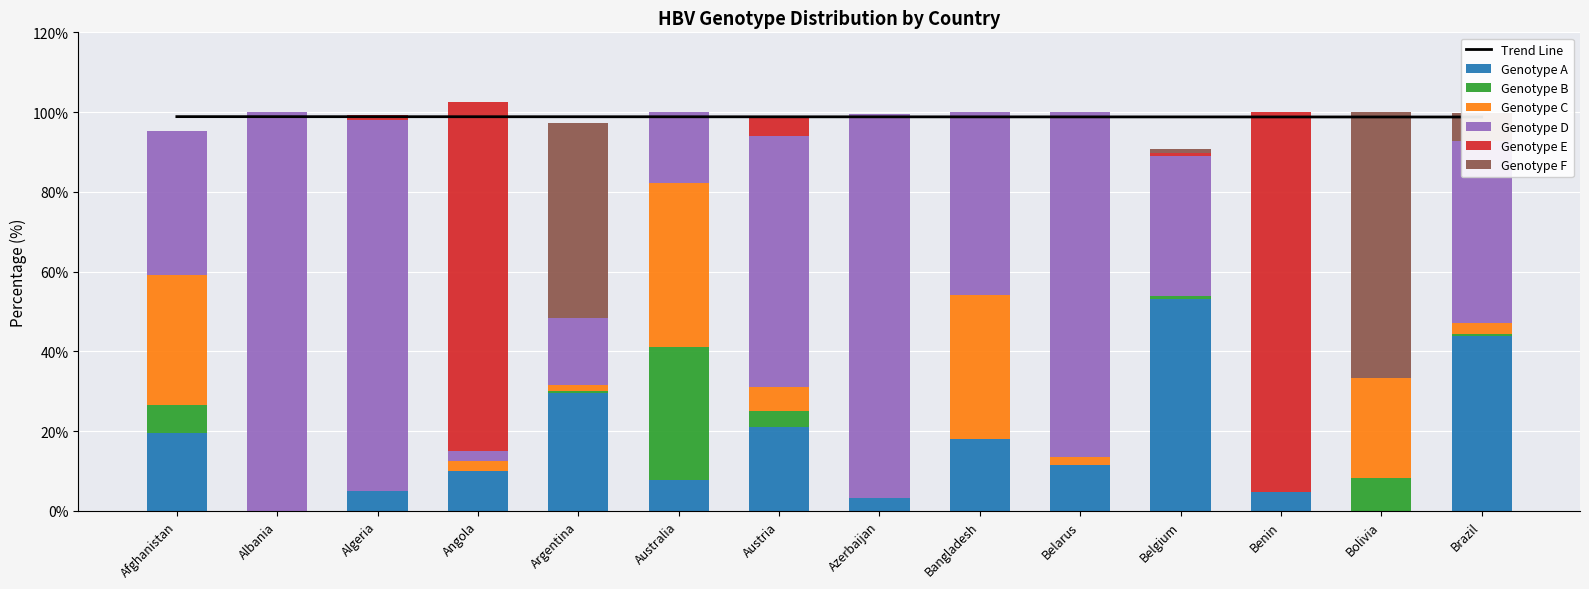

How many values in Genotype F are above zero?

4